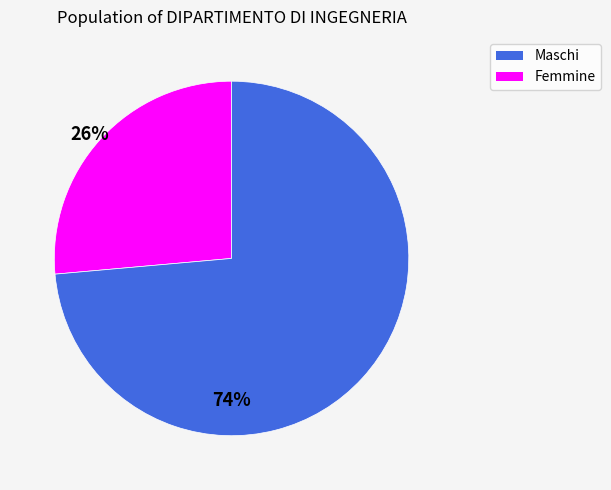

Does Maschi account for over 50% of the chart?

No